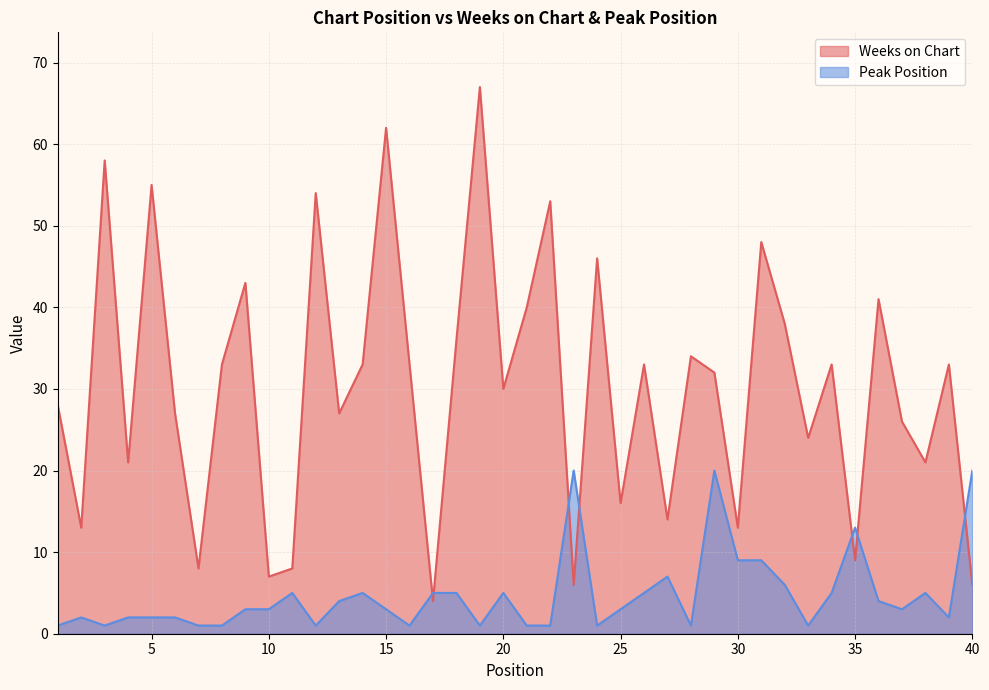

True or false: Weeks on Chart has more than 0 interior local peaks.

True